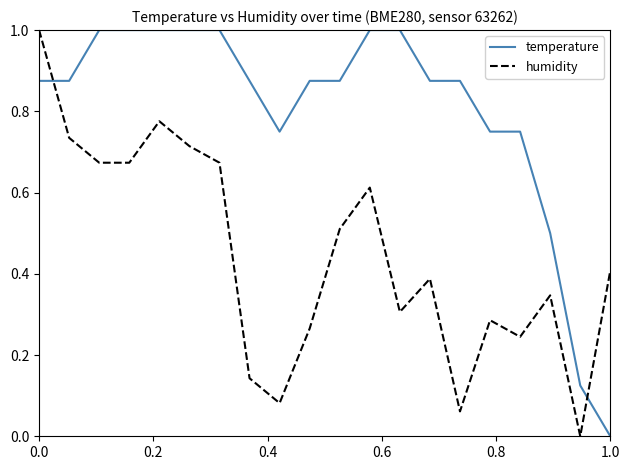

What is the maximum value shown in the chart?

1.0